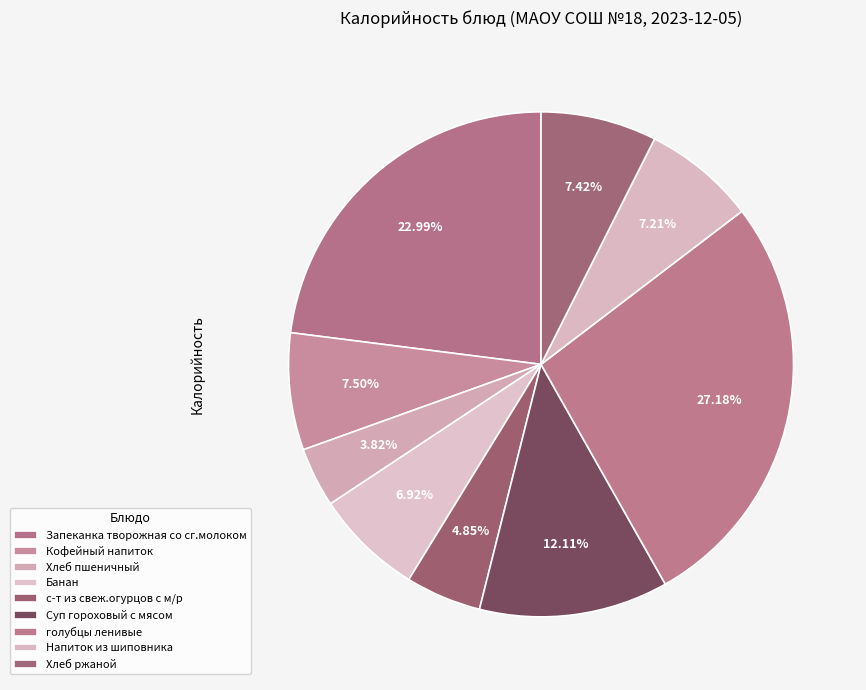

Is Кофейный напиток the majority of the pie?

No